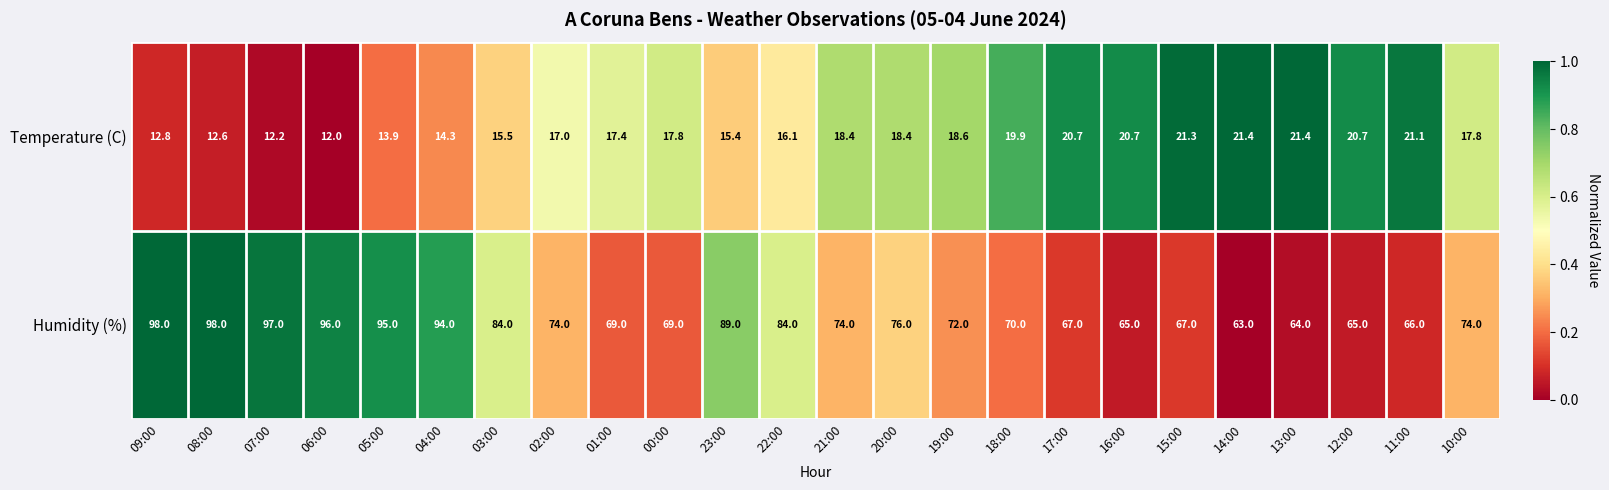

What is the total value across all series at 21:00?

92.4